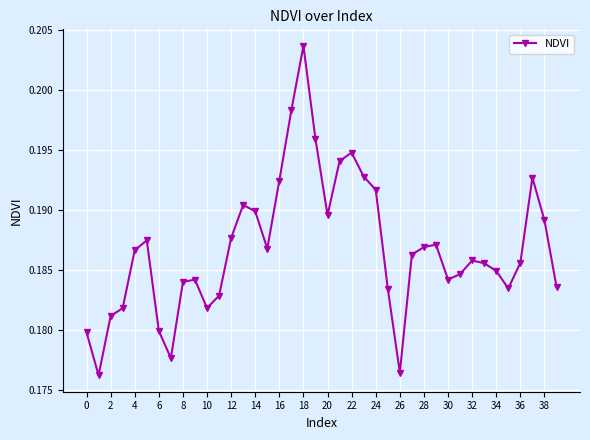

What is the sum of all values?

7.5